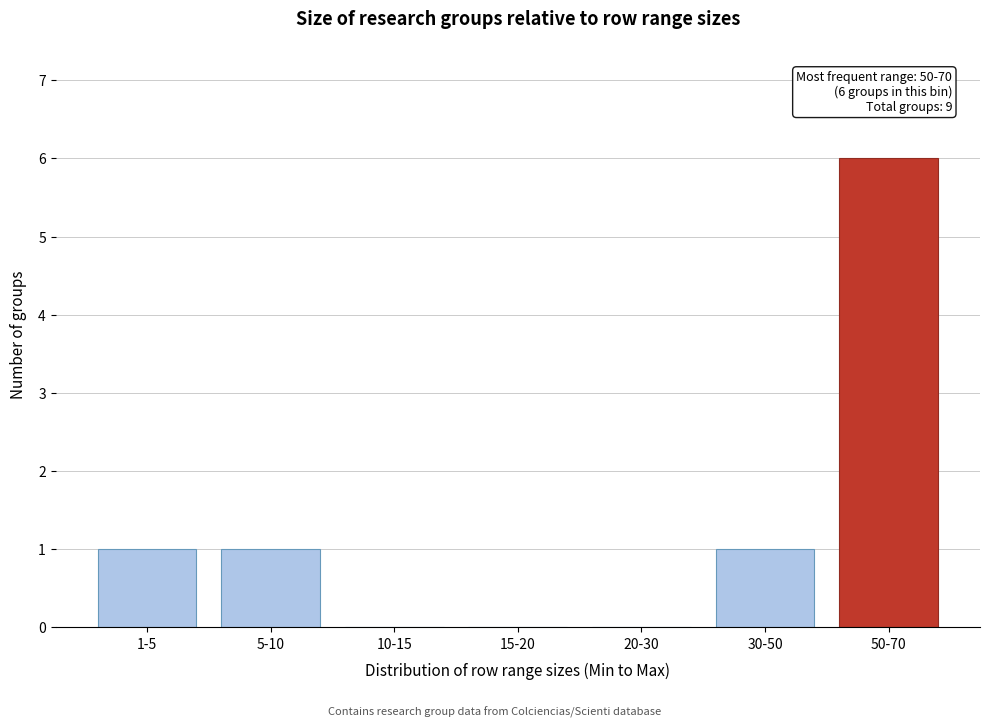

Reading left to right, list all the values displayed in this chart.

1-5=1	5-10=1	10-15=0	15-20=0	20-30=0	30-50=1	50-70=6